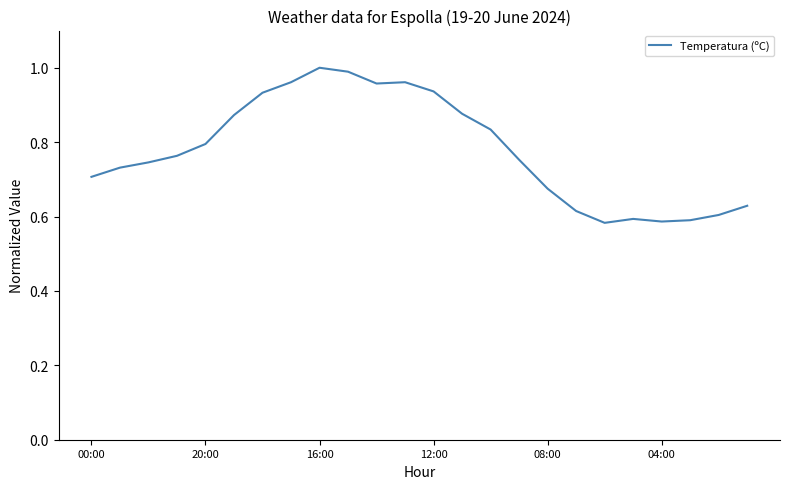

At which category does the chart reach its minimum across all series?

18